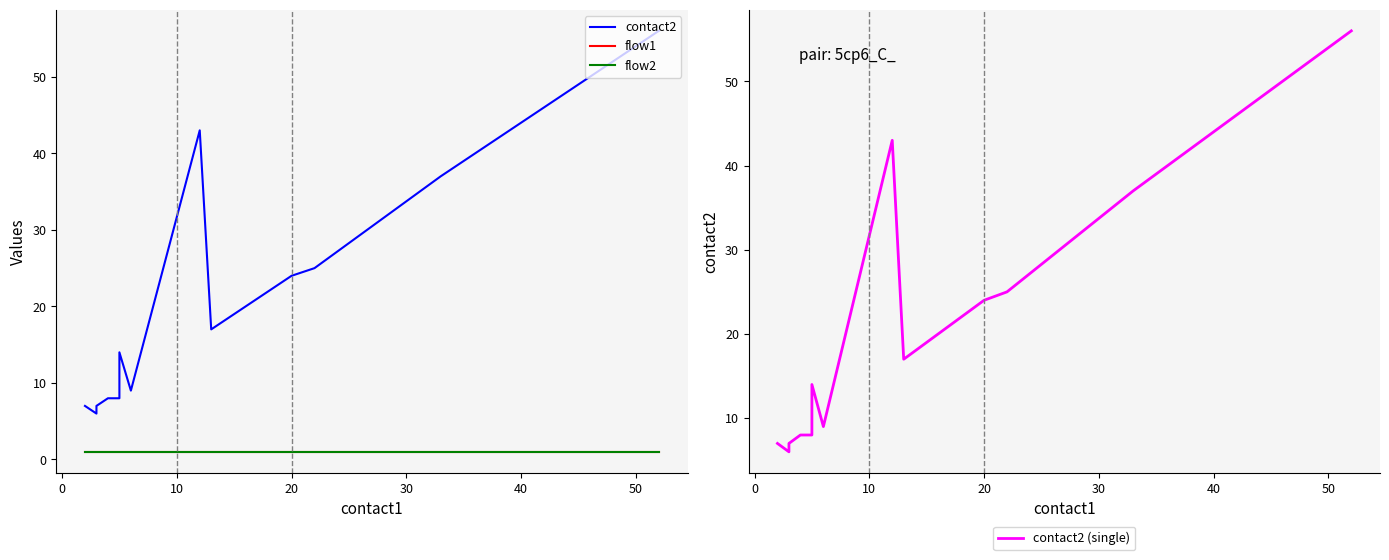

What is the label of the 28th point from the left?

40